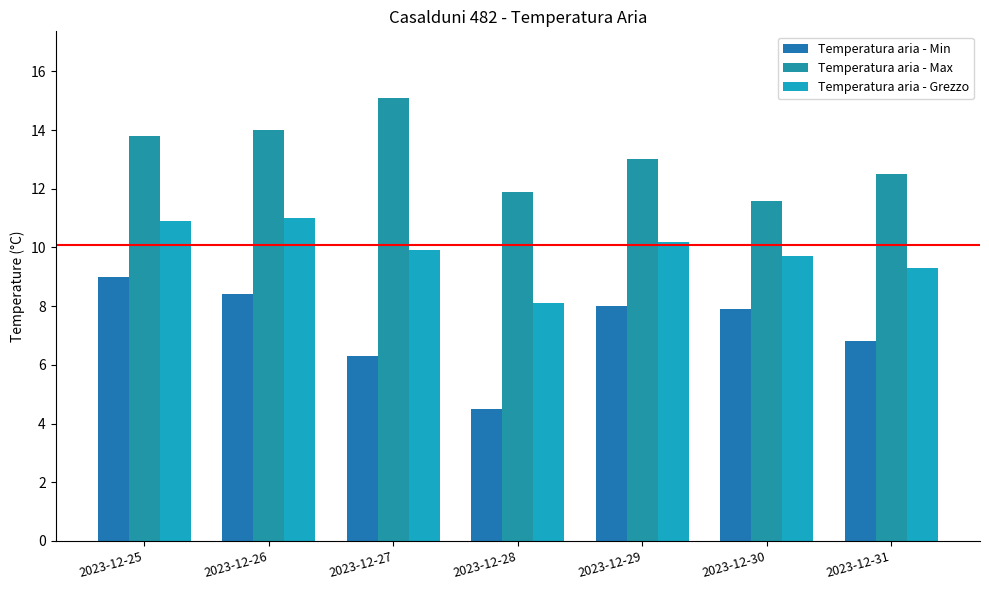

The Temperatura aria - Grezzo series shows 9.7 at 2023-12-30. True or false?

True